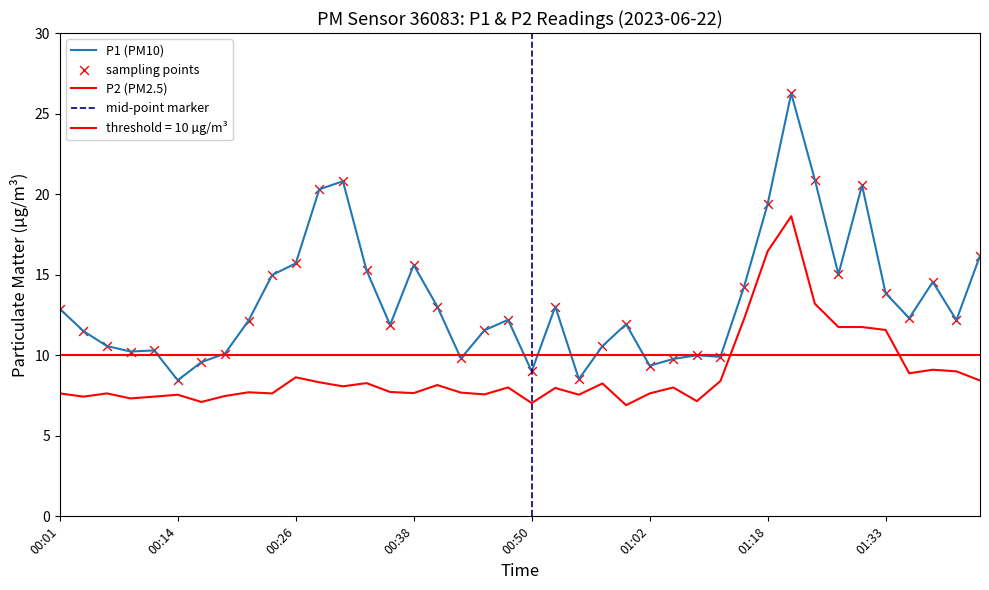

At which category is the sum across all series the highest?

01:20